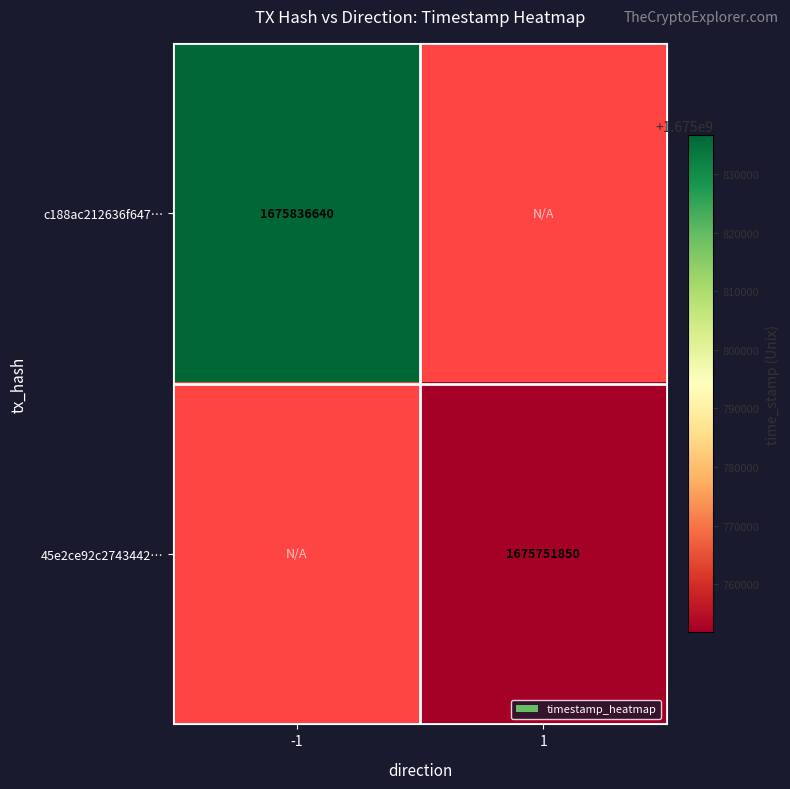

True or false: c188ac212636f647… has a value of 2324983558 at -1.

False